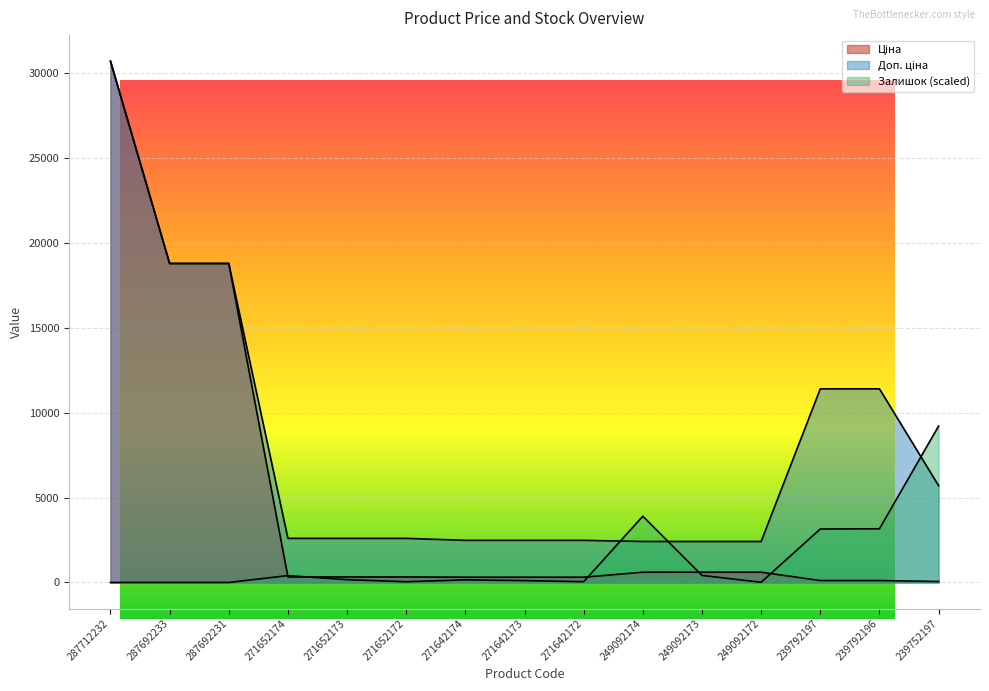

True or false: Залишок has a value of 632.3 at 249092173.

False